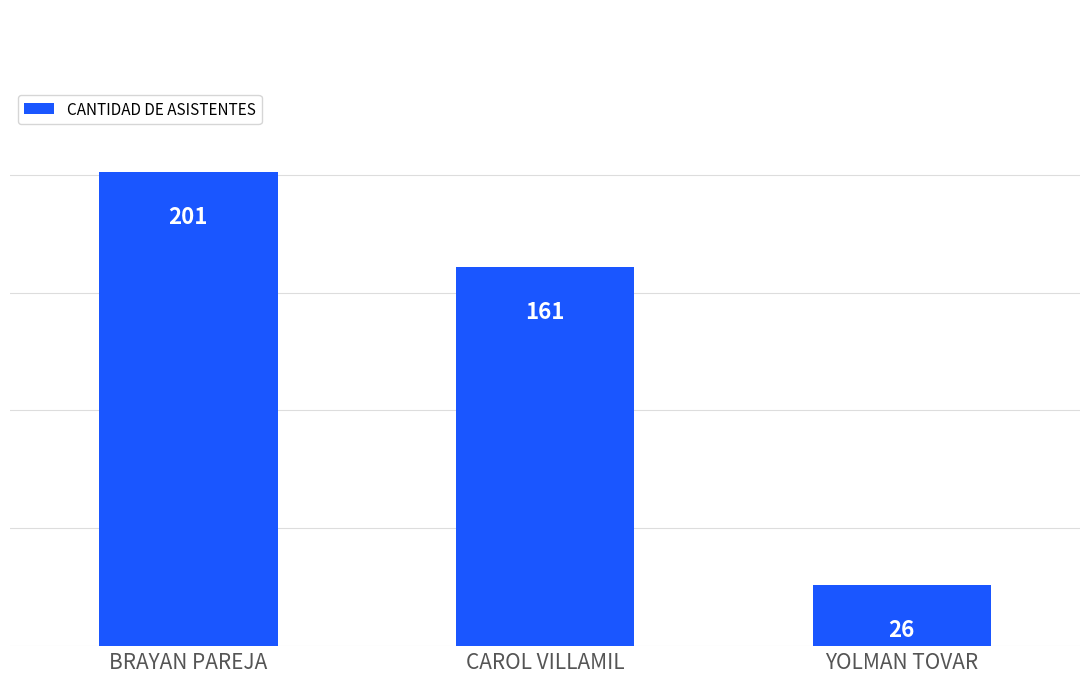

How many categories are shown in the chart?

3